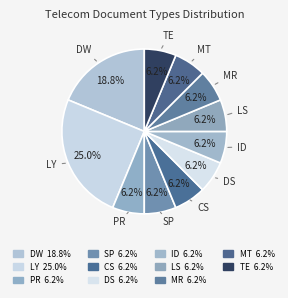

How many slices are in this pie chart?

11